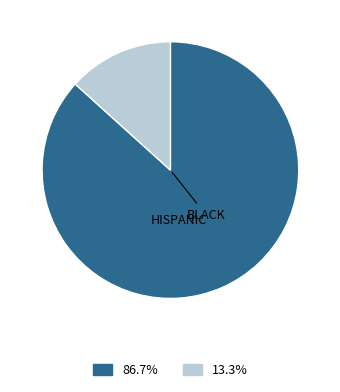

Is there any slice that represents more than half of the pie?

Yes